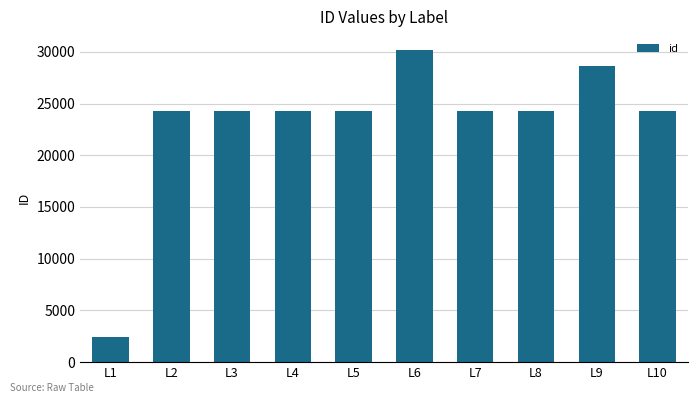

Is it true that the value at L4 is 24242?

True